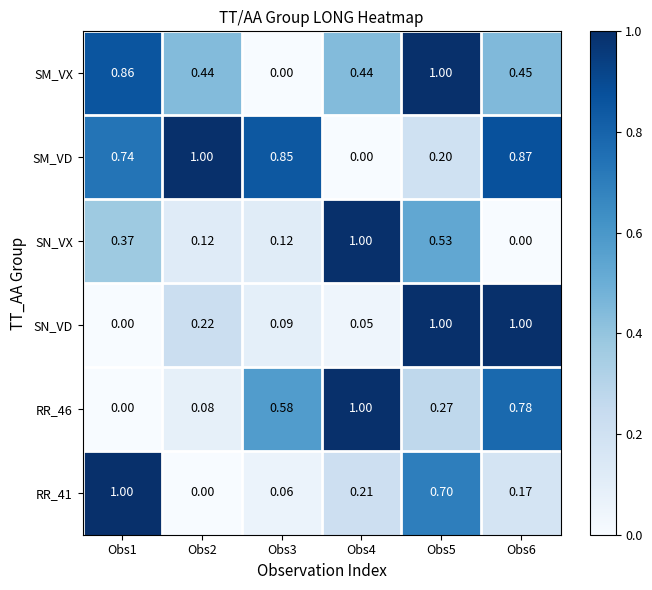

Is the value of RR_41 at Obs6 greater than the value of SN_VD at Obs4?

Yes